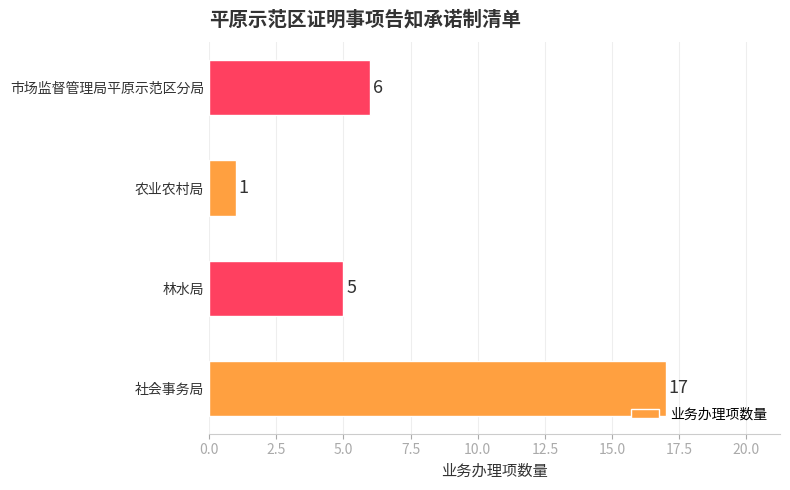

True or false: the data shows 5 at 林水局.

True